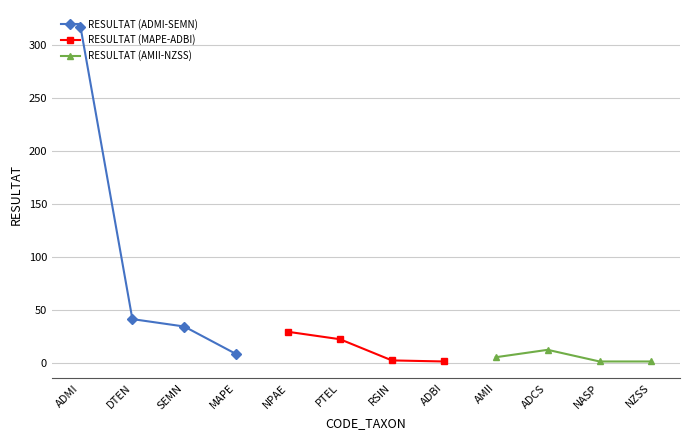

Is it true that RESULTAT (MAPE-ADBI) equals 29 at NPAE?

True